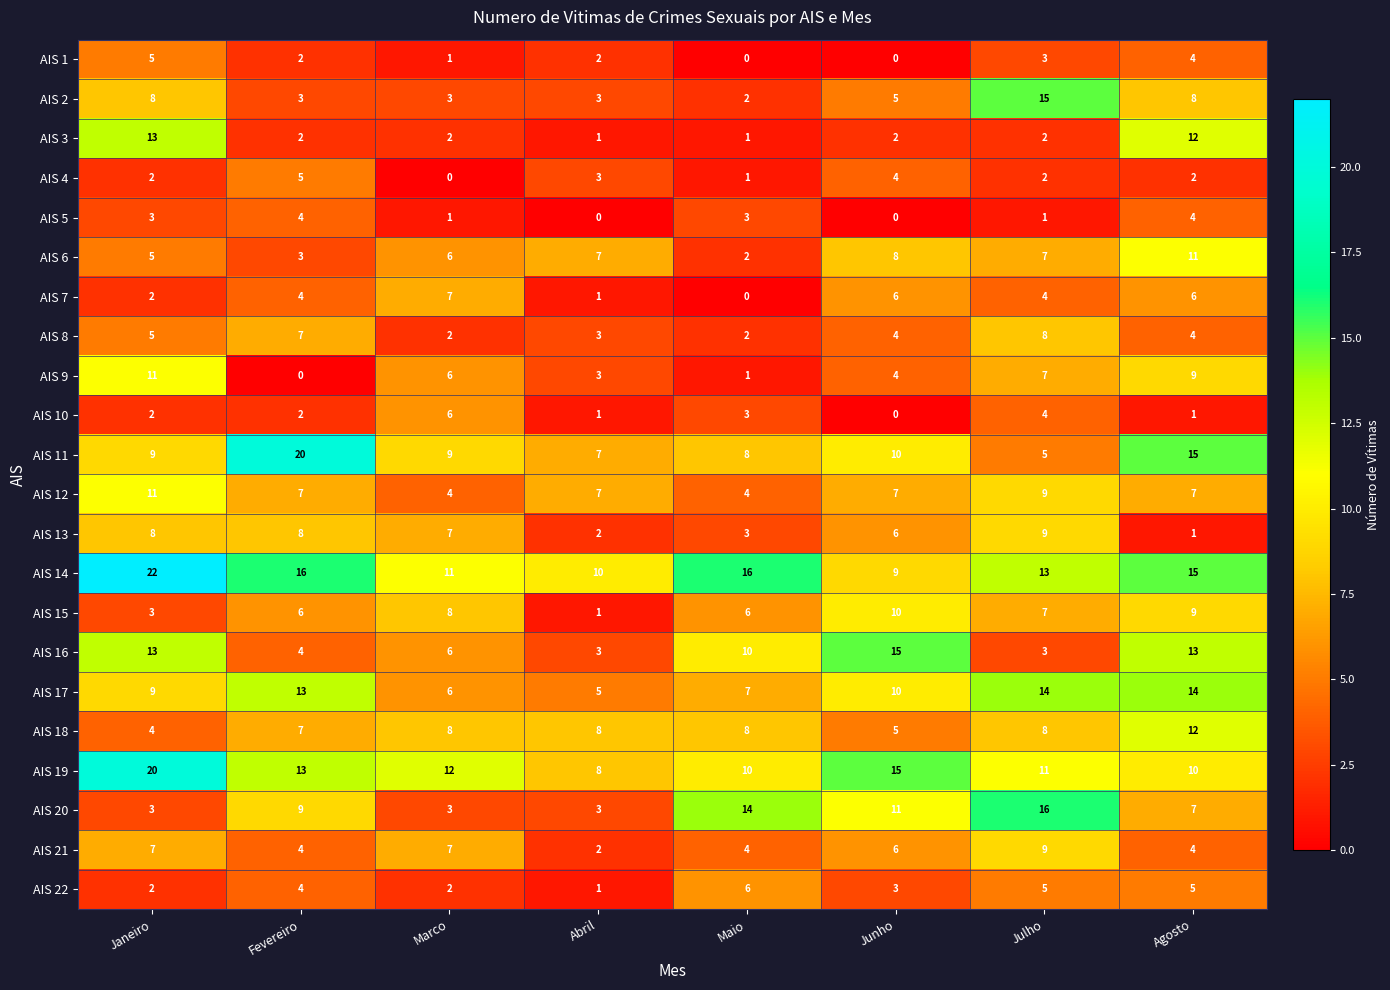

What is the difference between the highest and lowest values at Fevereiro?

20